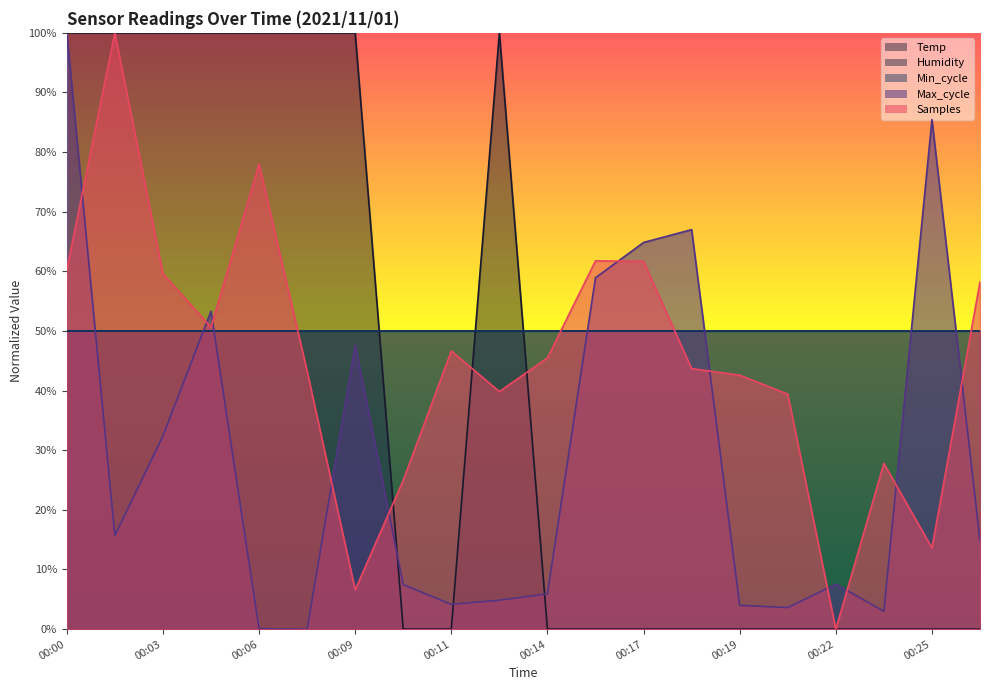

Is it true that Temp equals -46.2 at 00:18?

False